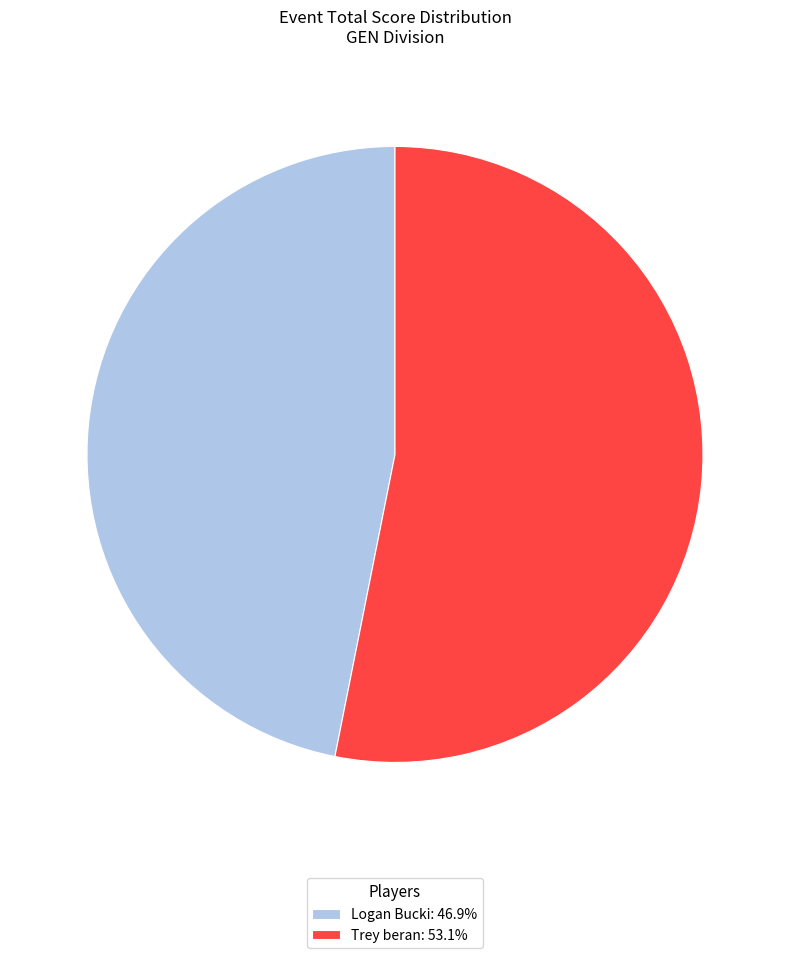

Is the sum of Logan Bucki and Trey beran greater than half?

Yes